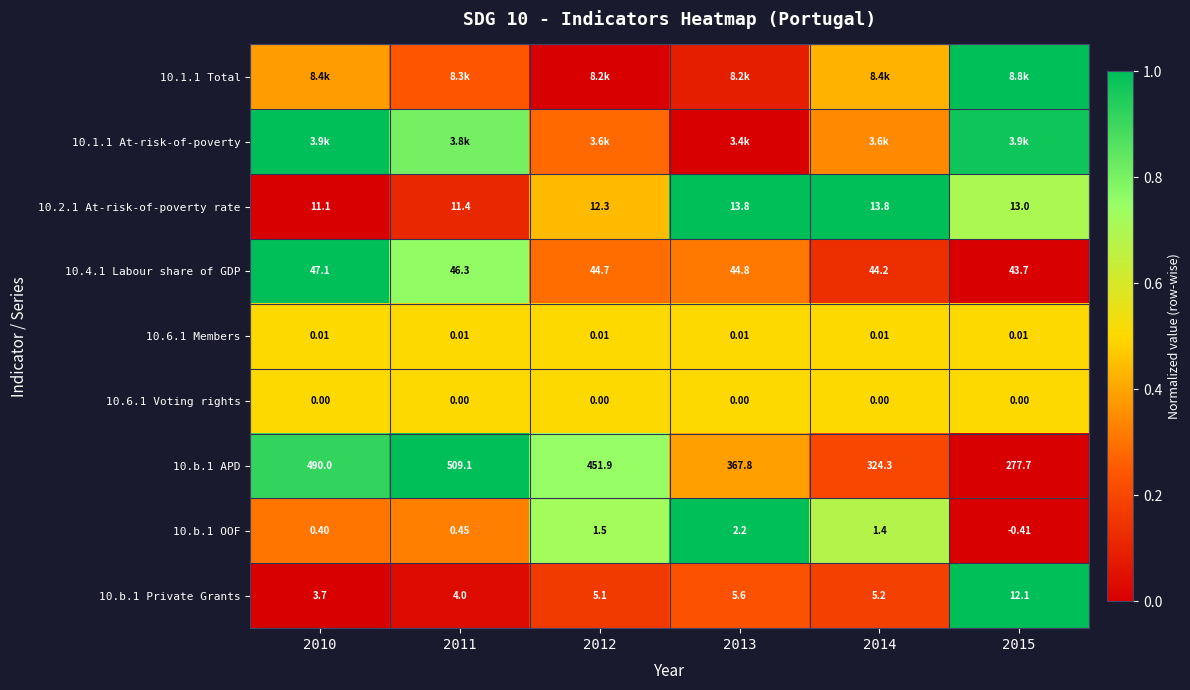

How many data points does each series have?

6